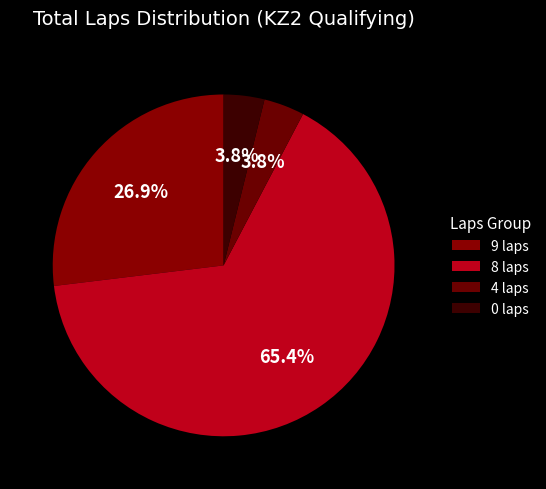

How many segments does this pie chart have?

4